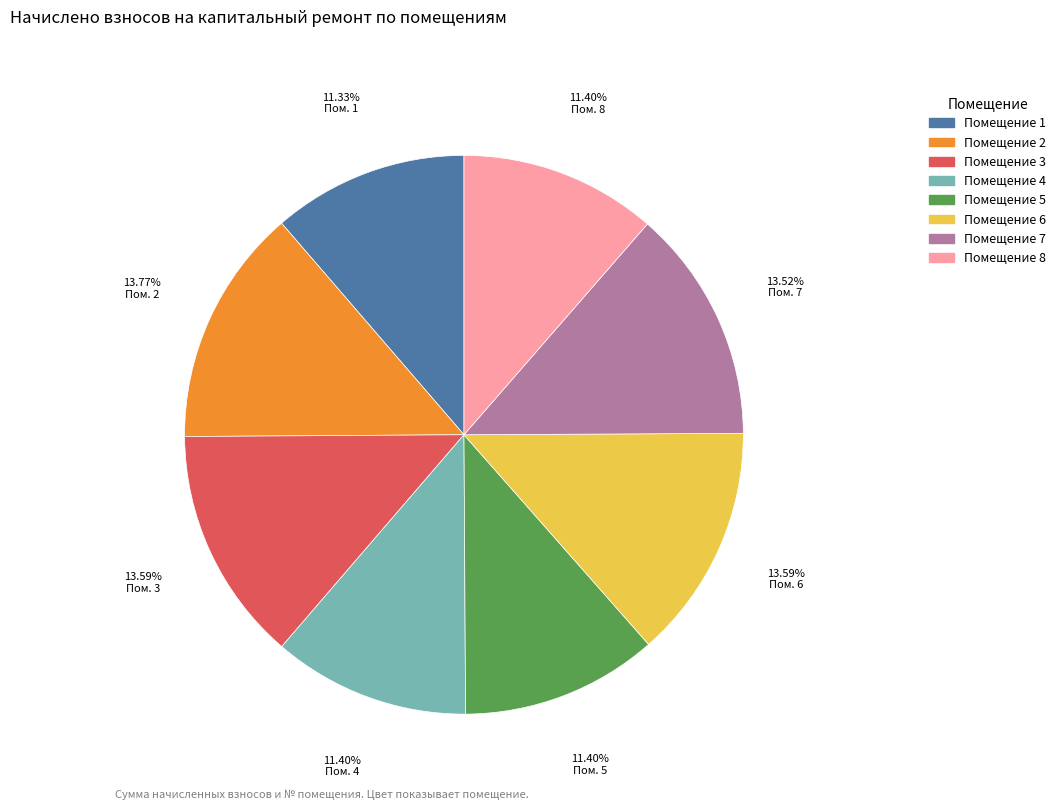

To the nearest percent, what is the average slice percentage?

12%